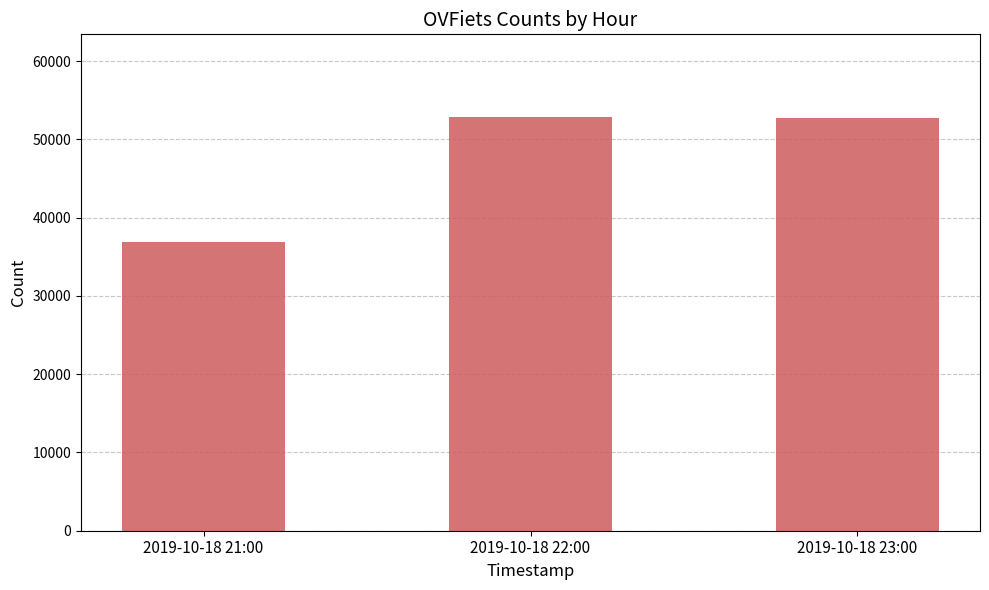

Are the bars horizontal?

No